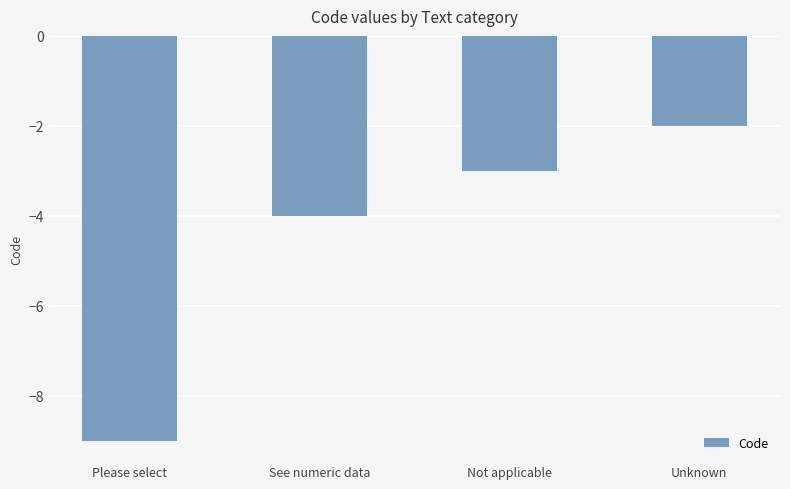

What is the label of the 4th bar from the left?

Unknown